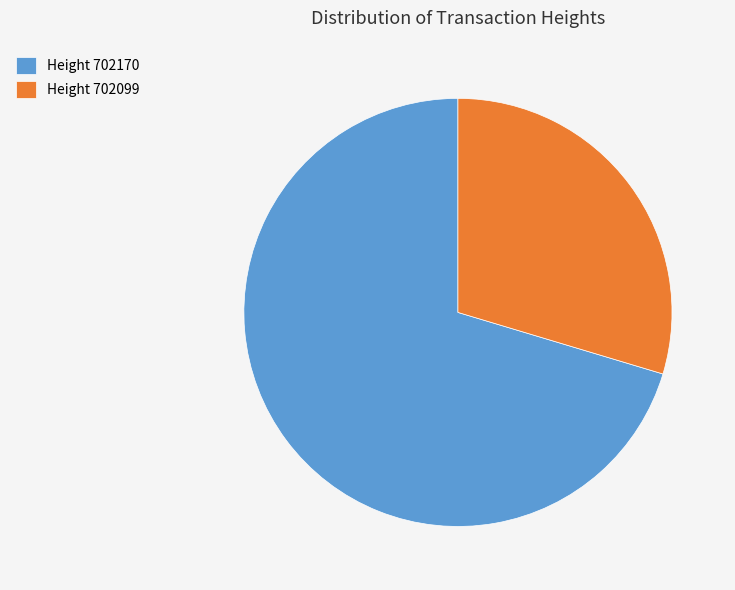

What is the ratio of the value at Height 702099 to the value at Height 702170?

0.4